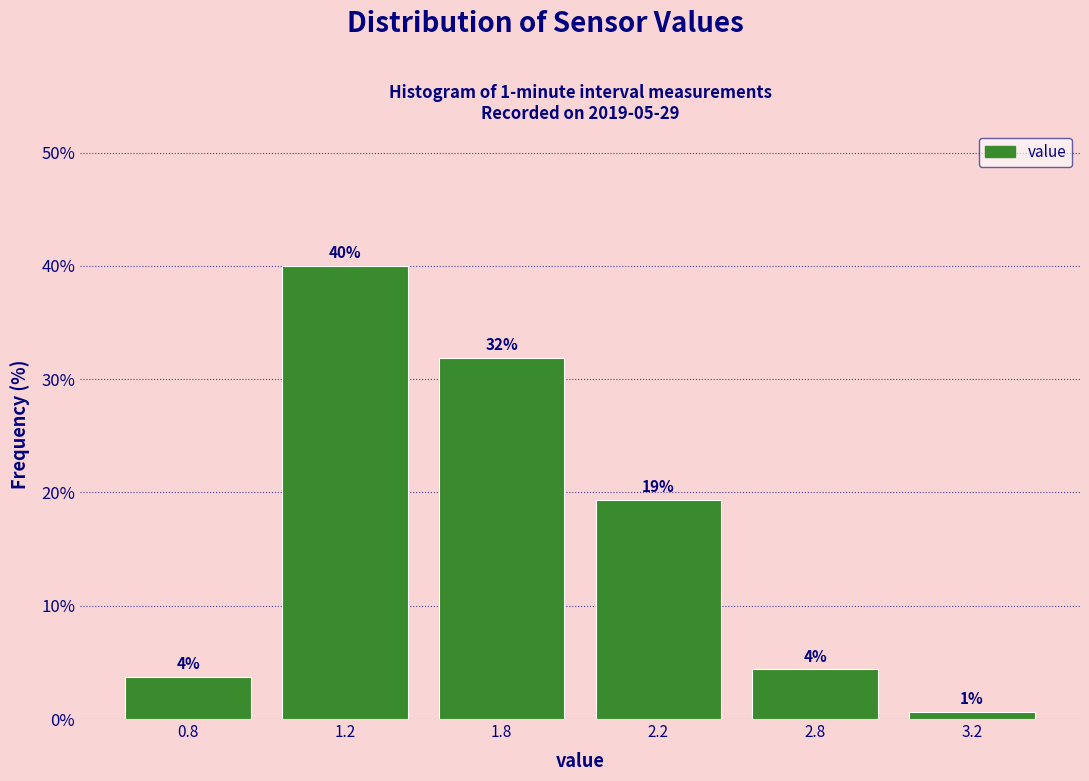

How many bars are there in total?

6